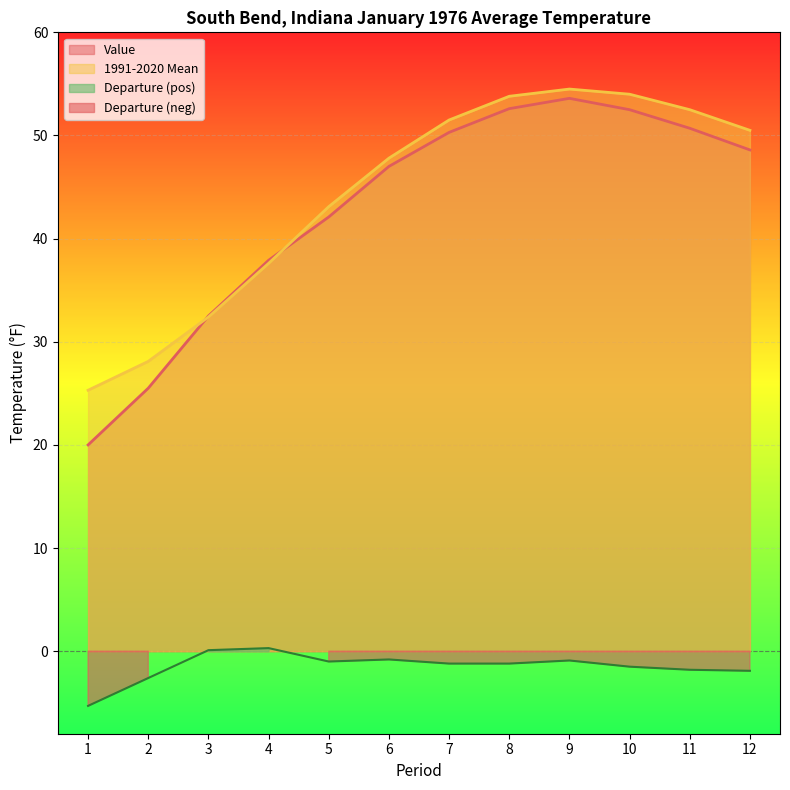

True or false: Value and Departure cross at least once.

False